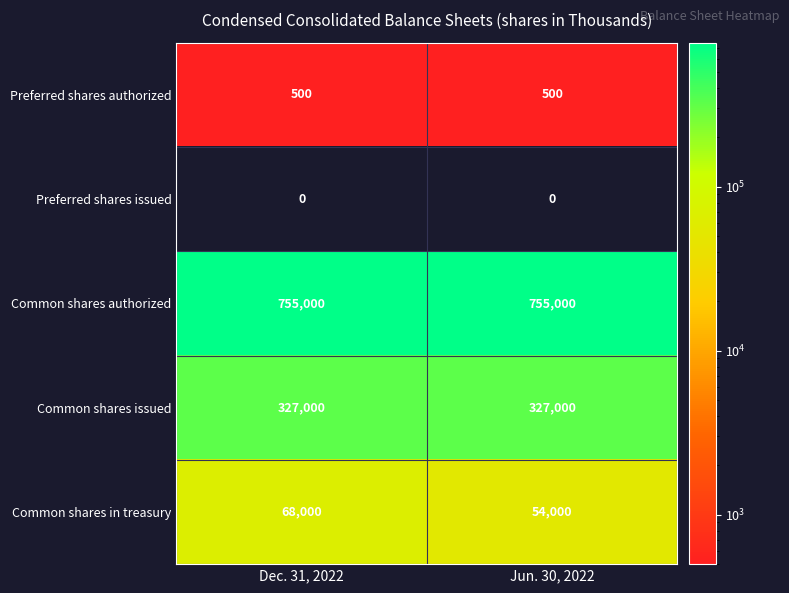

At how many categories does at least one series exceed 24978?

2